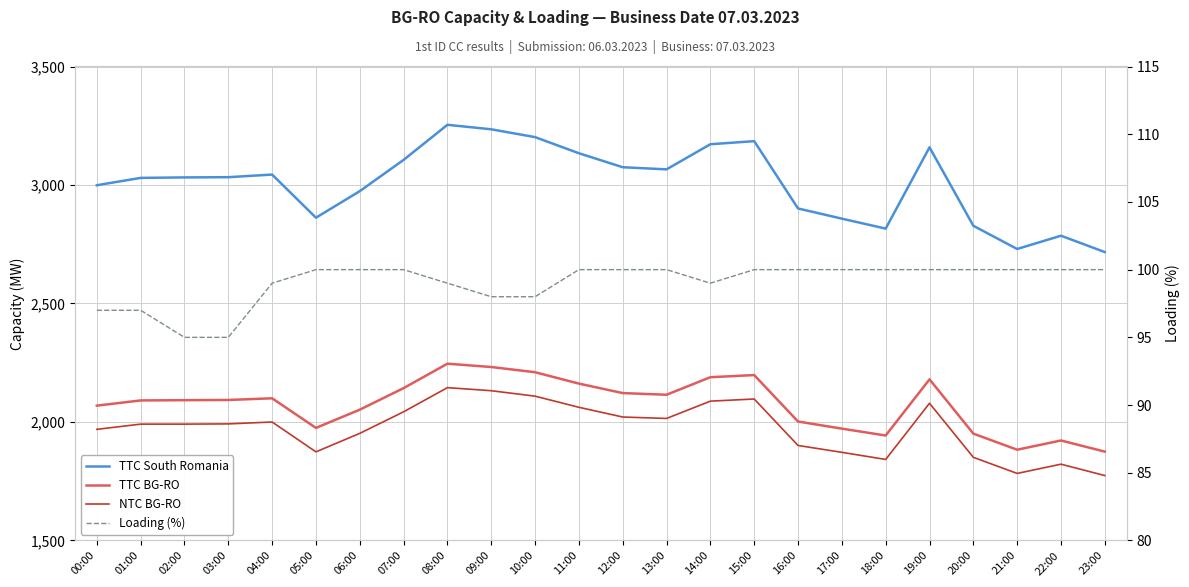

Which has a higher value, 14:00 or 05:00?

14:00